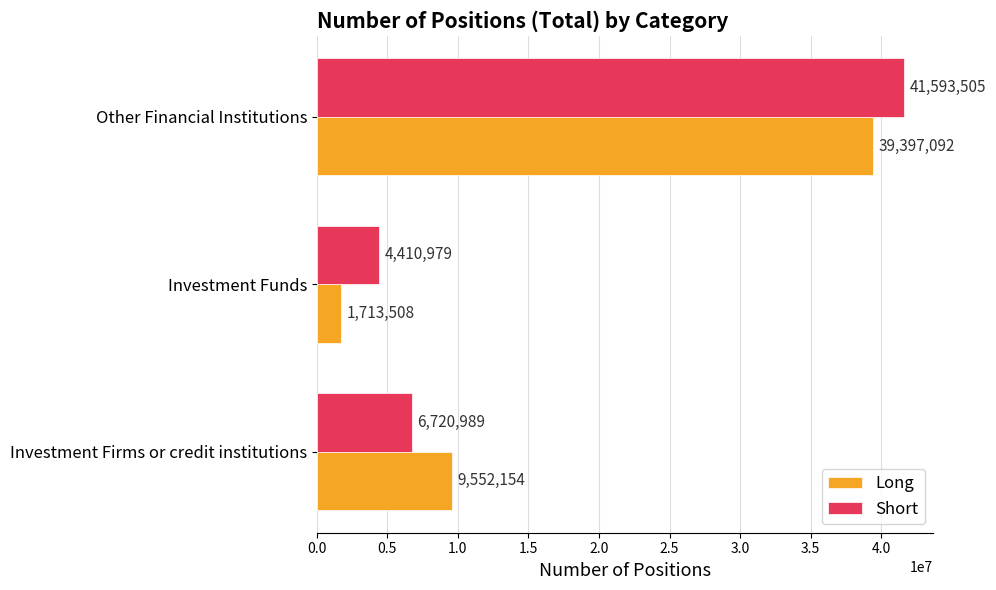

At which label is Short closest to 23002242?

Investment Firms or credit institutions